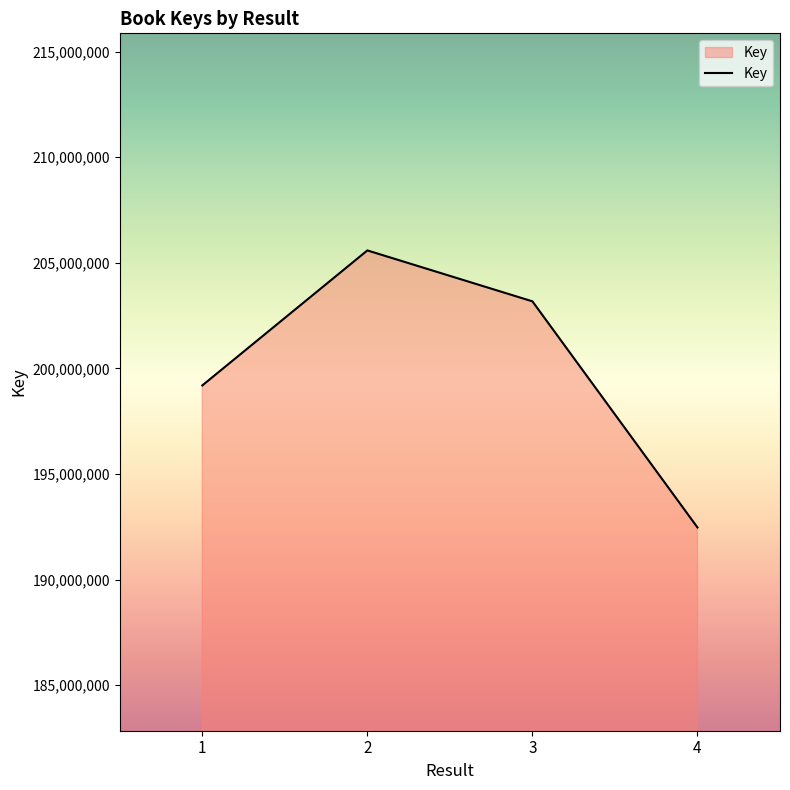

List the labels in order of value, smallest first.

4, 1, 3, 2